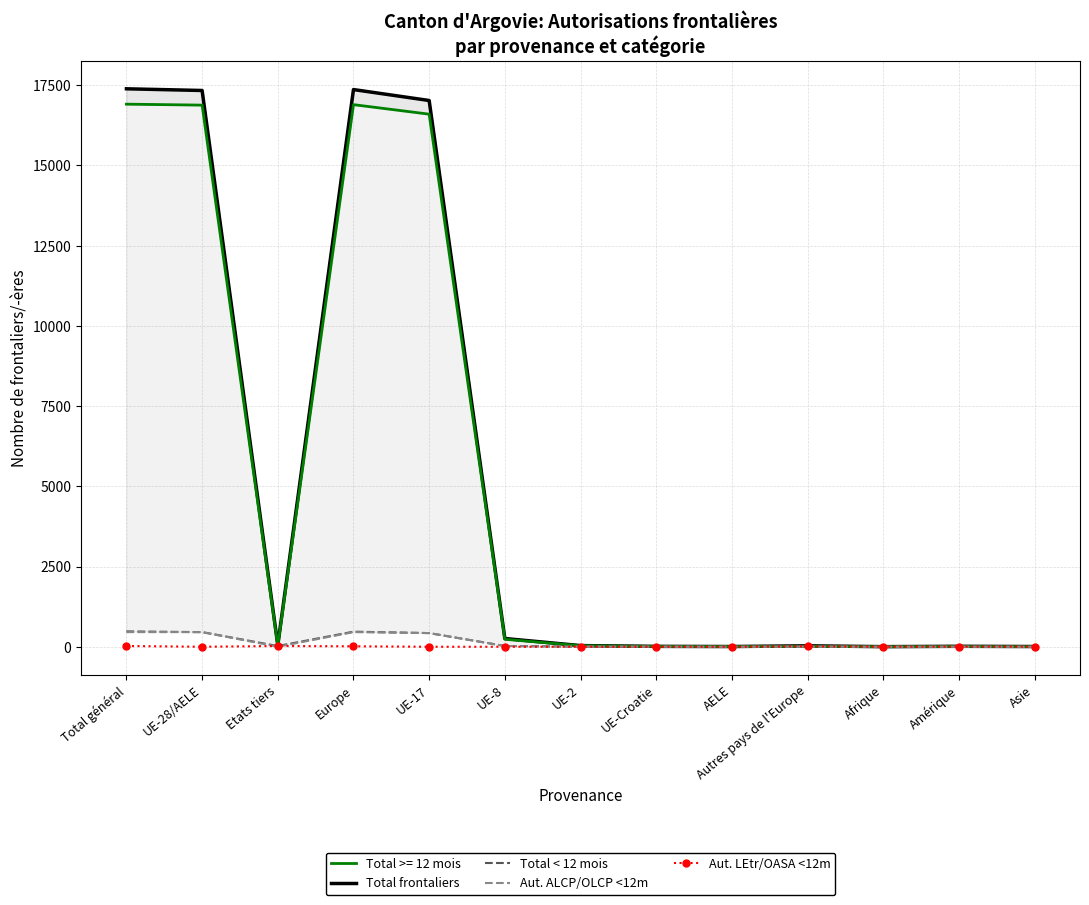

True or false: Total frontaliers has more than 2 interior local peaks.

True